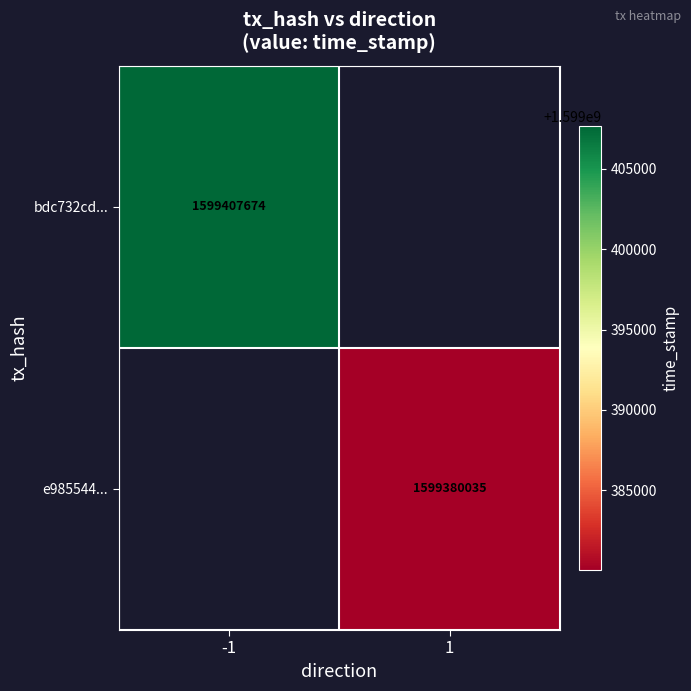

Is the value of e985544... at 1 greater than the value of bdc732cd... at -1?

No